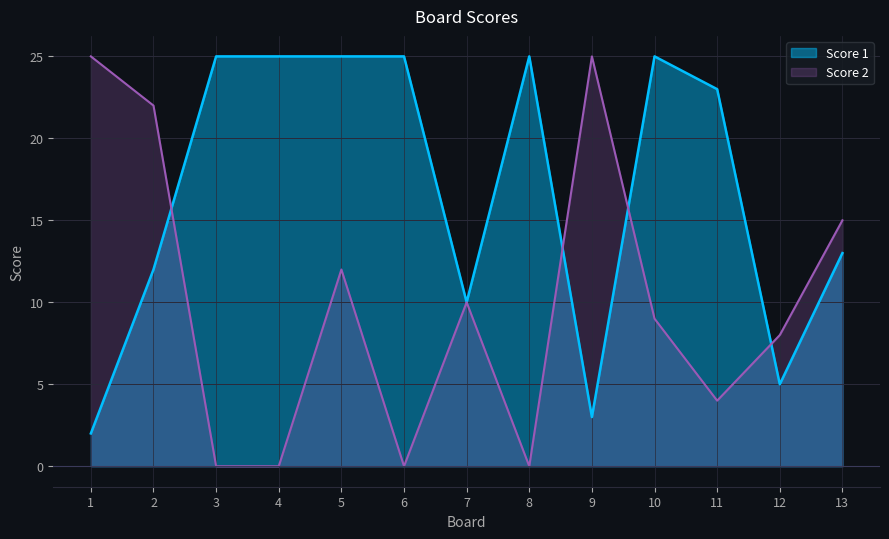

List the labels in order of Score 2 value, largest first.

1, 9, 2, 13, 5, 7, 10, 12, 11, 3, 4, 6, 8